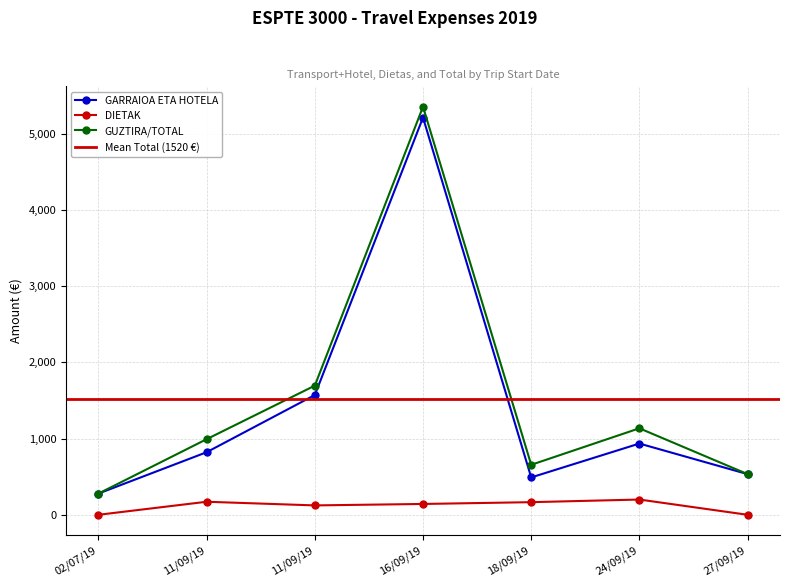

How many values in the GARRAIOA ETA HOTELA series are below 820?

3